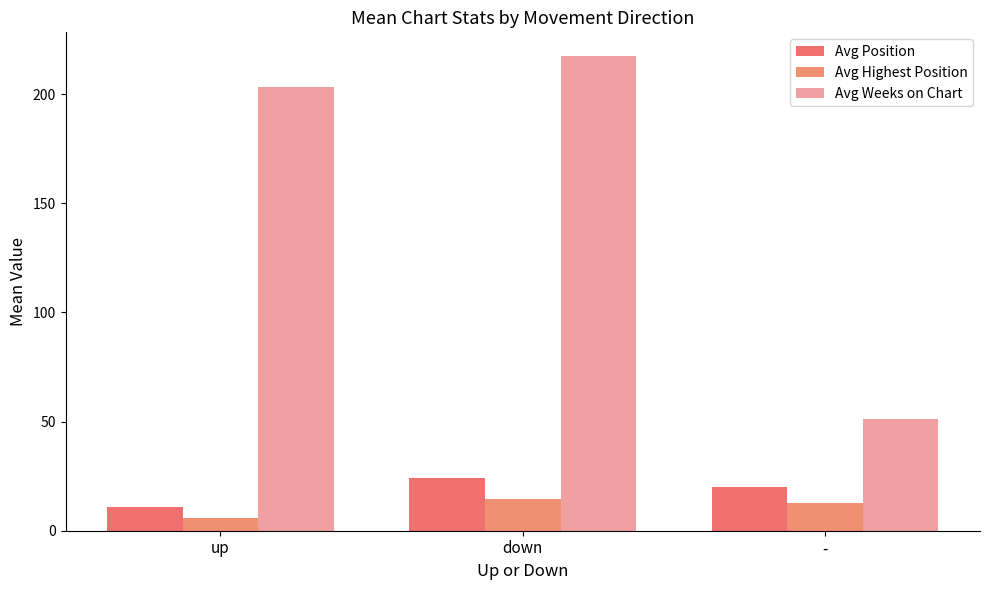

What is the difference between the maximum and second lowest values in the Avg Position series?

4.3